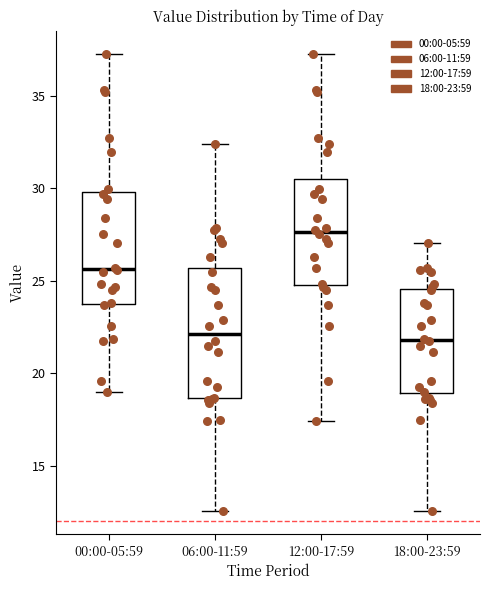

Reading left to right, transcribe this box plot: for each box, give where its median line is, the range the box spans, and where its two whiskers end, as read against the y-axis. The values are not printed on the chart, so give them approximately, as read against the axis.

00:00-05:59: median 25.5, box 23.5 to 30.0, whiskers 19.0 to 37.5
06:00-11:59: median 22.0, box 18.5 to 25.5, whiskers 12.5 to 32.5
12:00-17:59: median 27.5, box 25.0 to 30.5, whiskers 17.5 to 37.5
18:00-23:59: median 22.0, box 19.0 to 24.5, whiskers 12.5 to 27.0